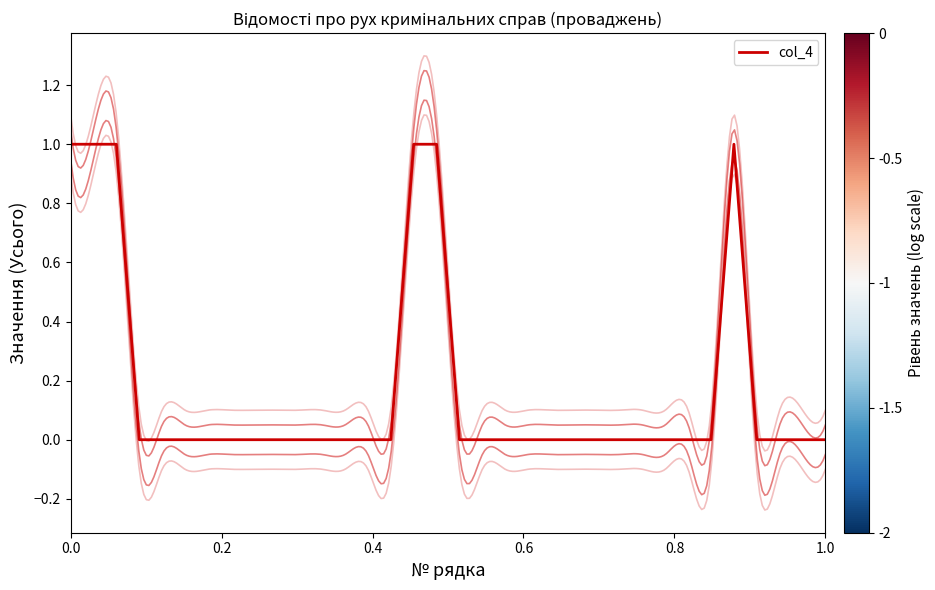

How many interior local peaks (higher than both neighbors) does the data have?

1